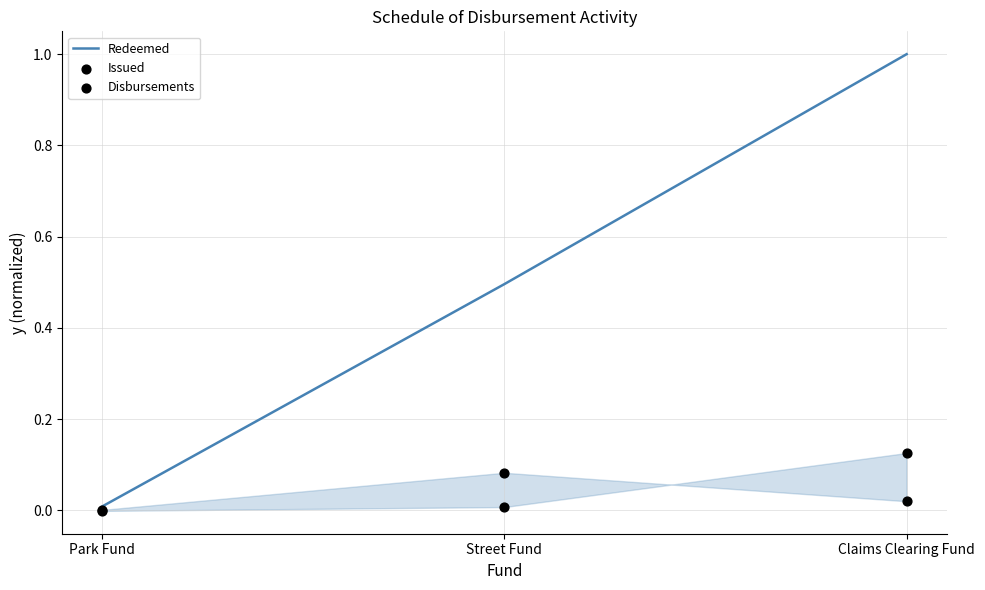

Which series has the largest total across all categories?

Redeemed